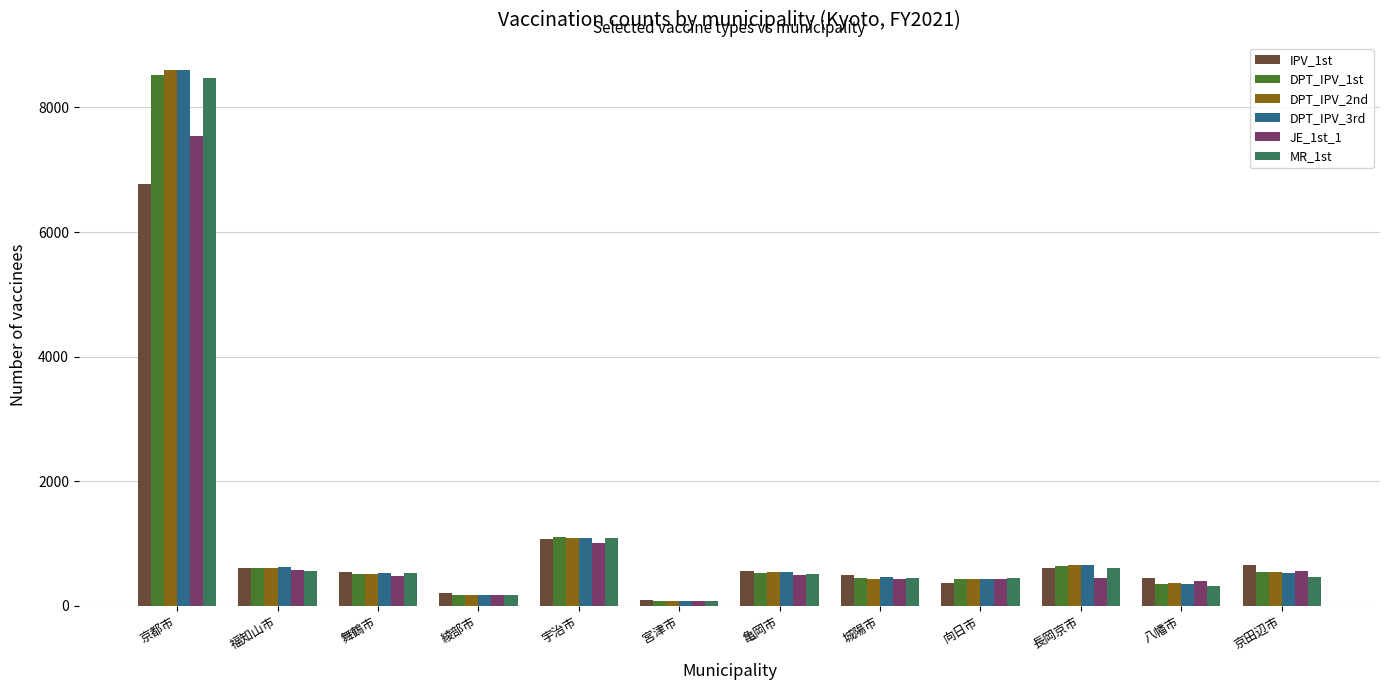

What is the sum of the DPT_IPV_3rd values at 福知山市 and 京田辺市?

1162